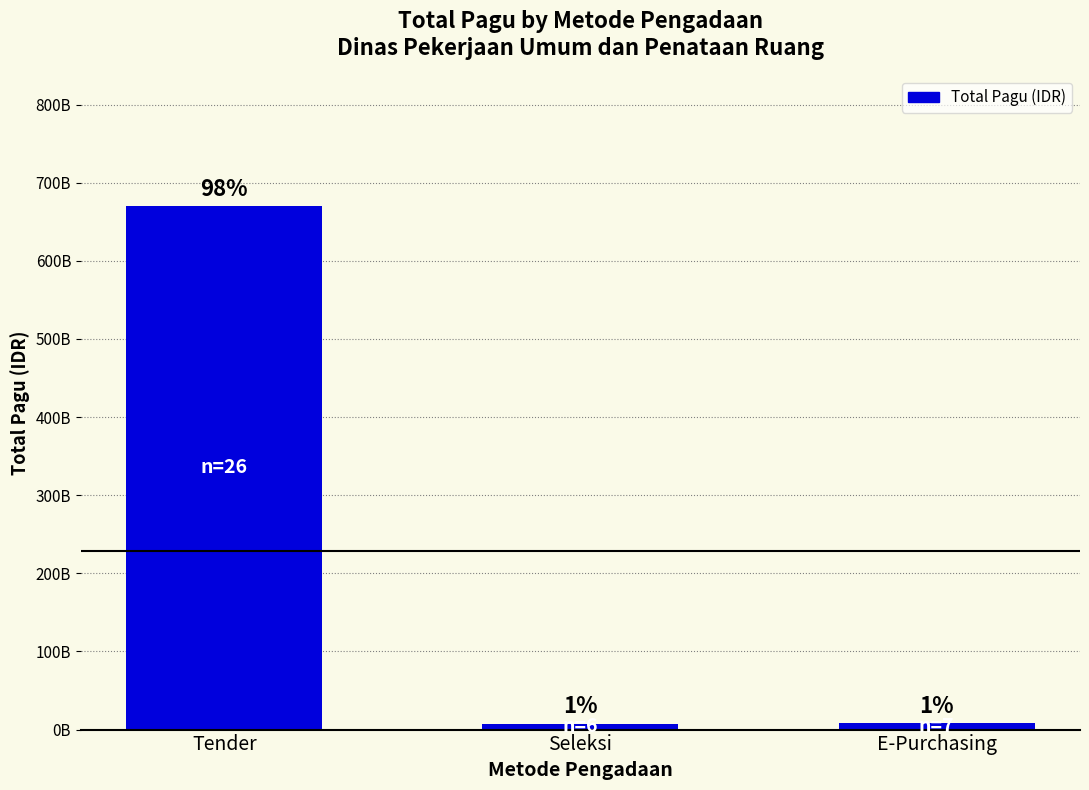

Reading left to right, transcribe all the data shown in this chart.

669897342000	7694429000	8017500000